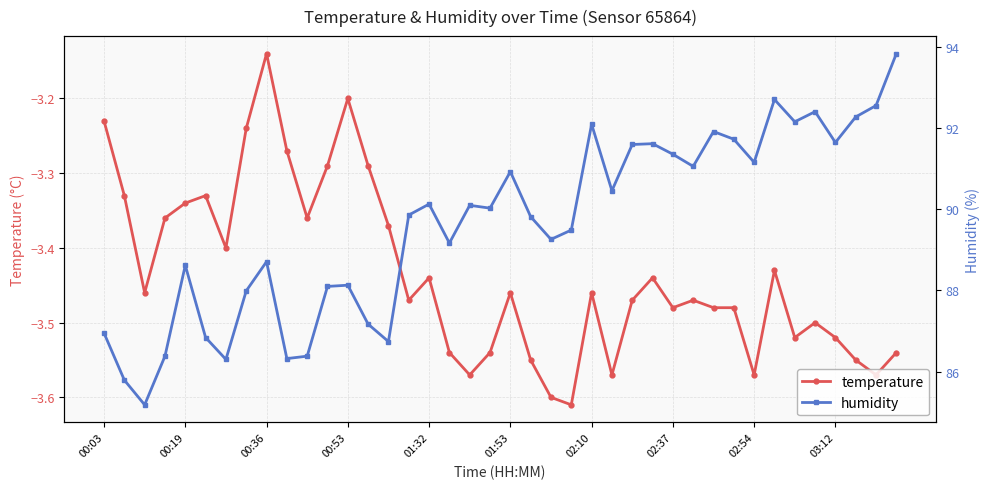

What is the sum of all temperature values?

-137.4